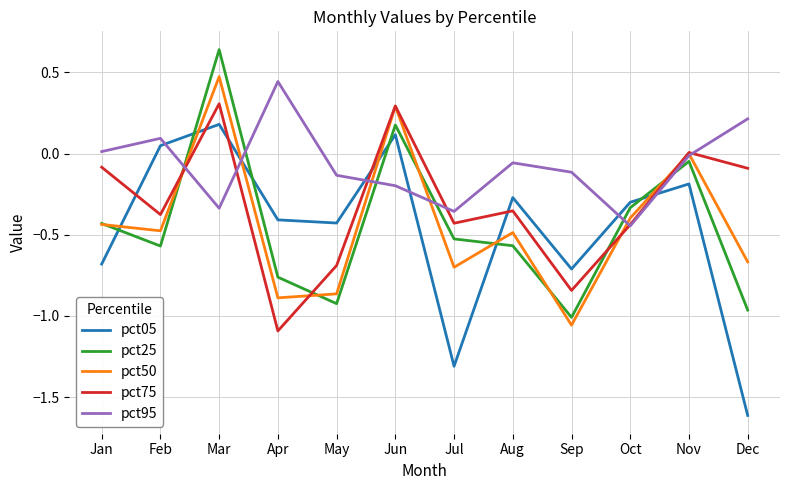

At Dec, list the series in order from smallest to largest.

pct05, pct25, pct50, pct75, pct95